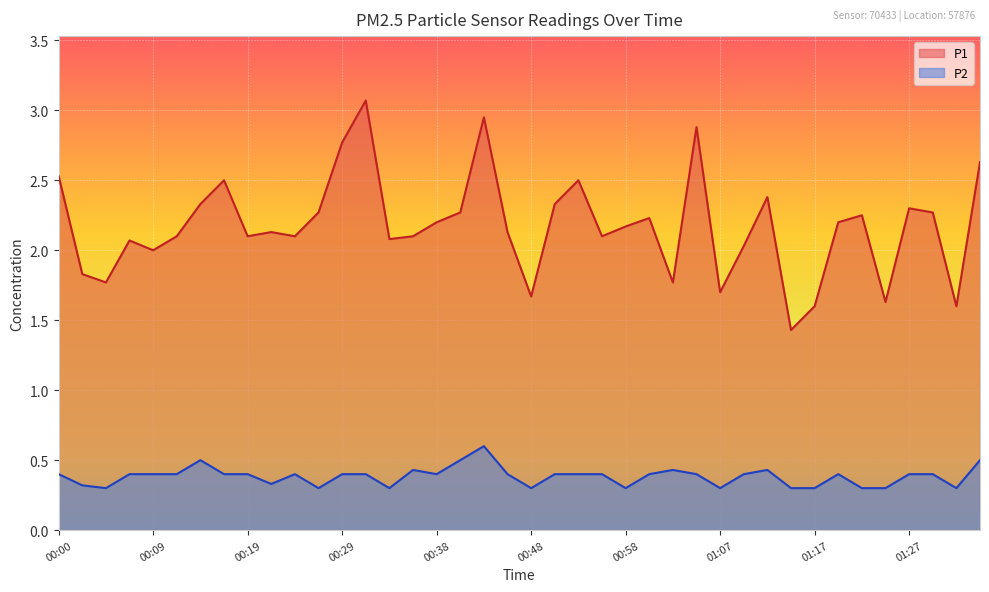

Is it true that P2 equals 0.2 at 00:14?

False